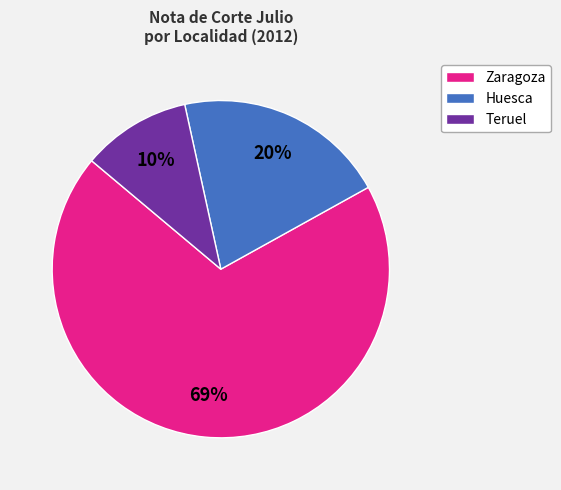

Is there a majority slice in this chart?

Yes